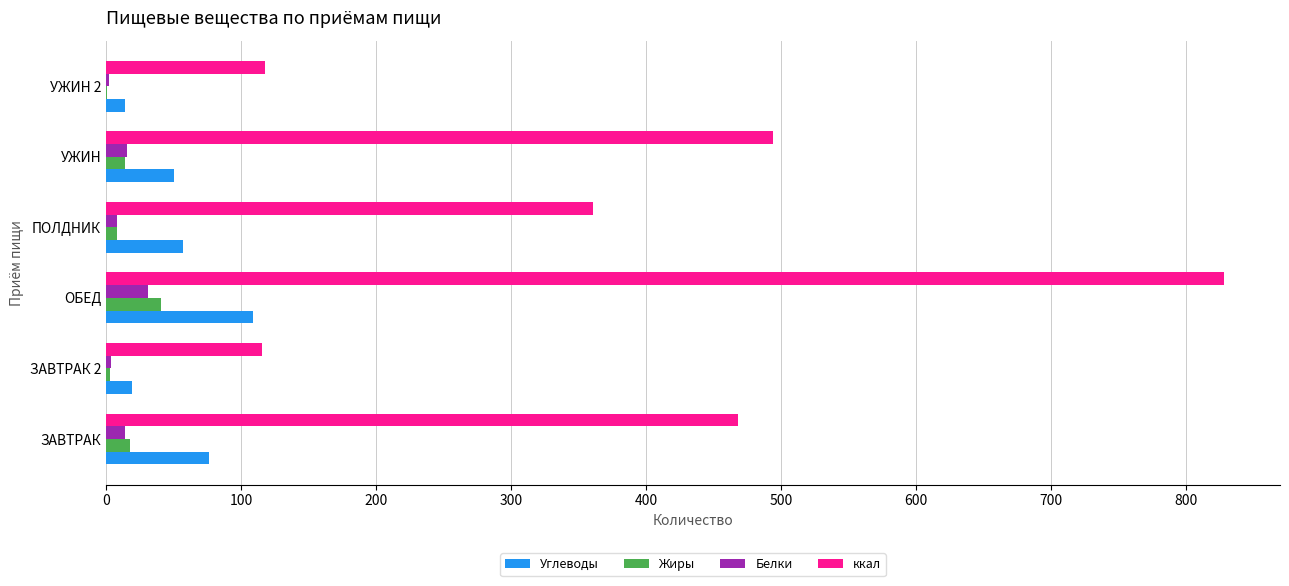

What is the greatest value displayed?

827.9